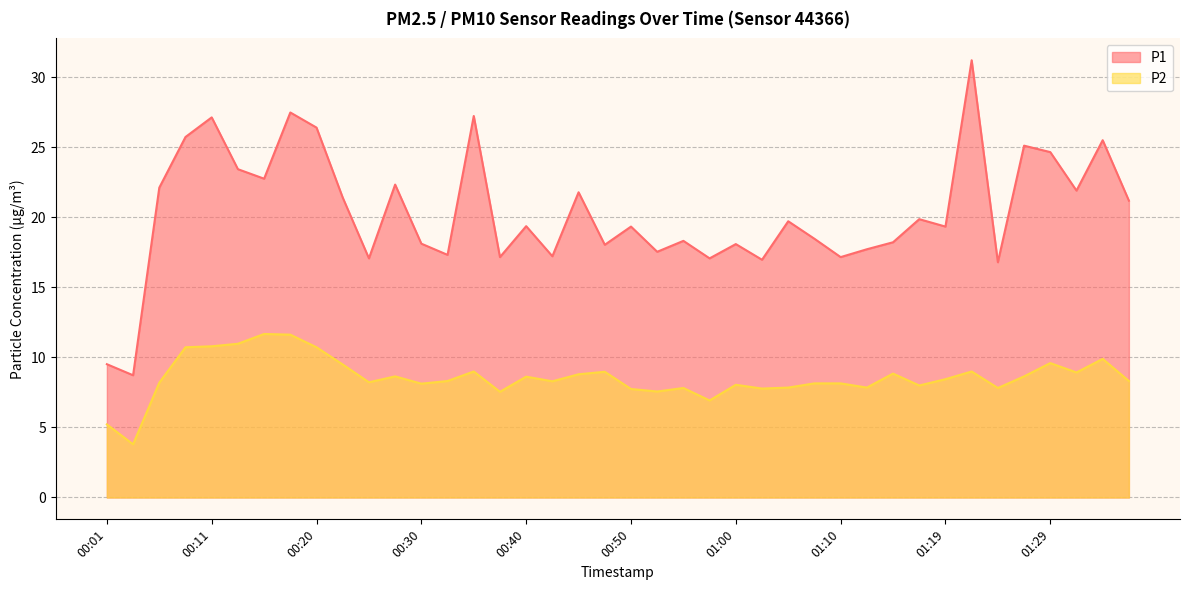

The value of P2 at 01:12 is 7.8. True or false?

True